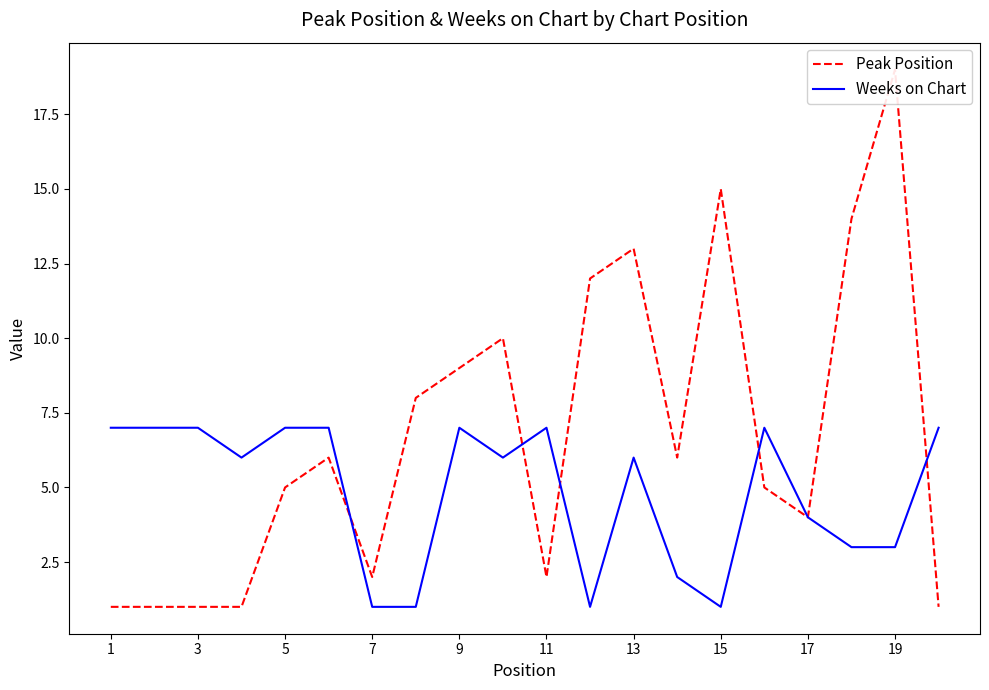

At which label does Weeks on Chart reach its peak?

1